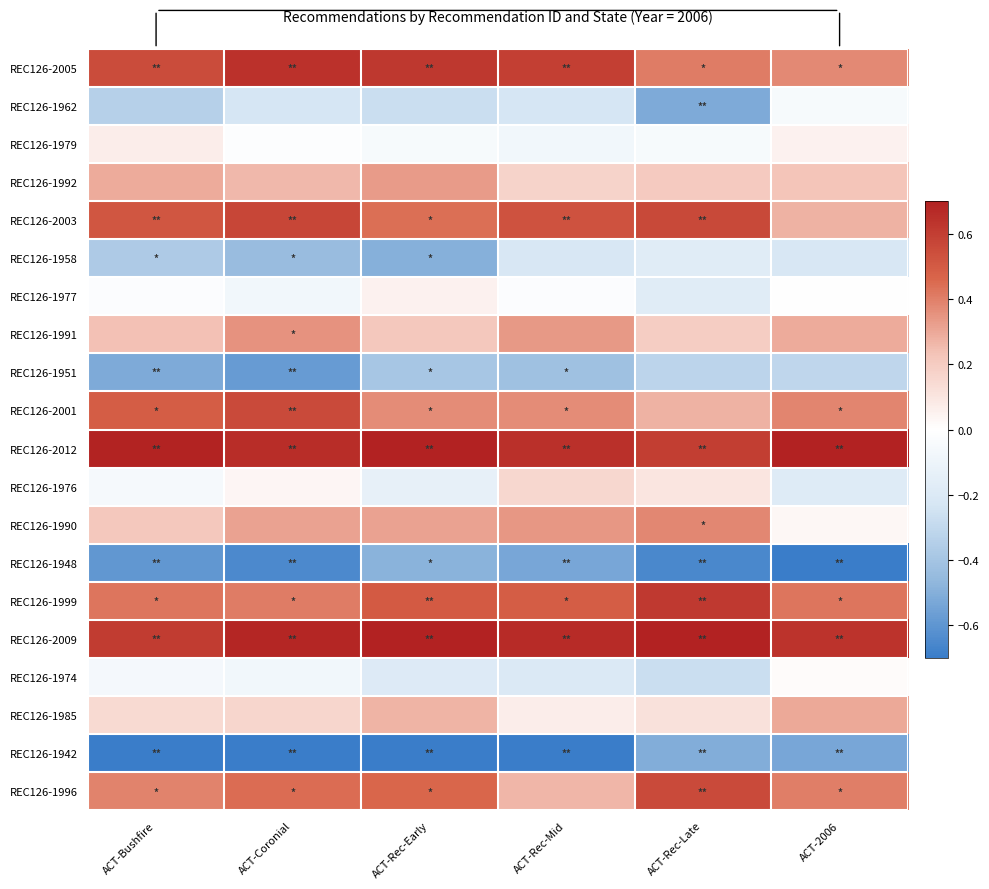

Which has a higher value, ACT-Bushfire or ACT-2006?

ACT-Bushfire